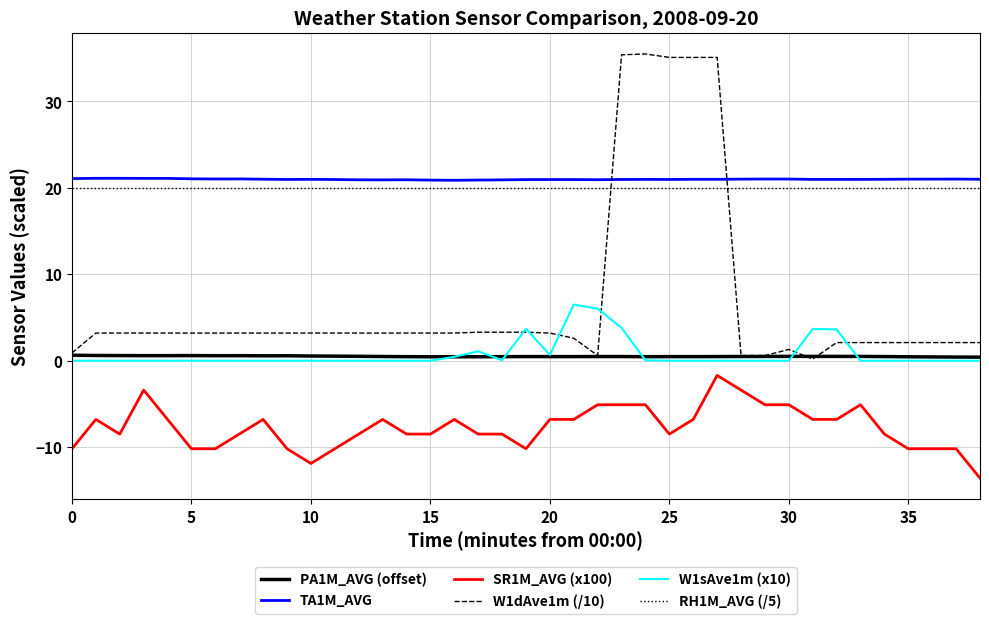

Which series has the widest spread of values?

W1dAve1m (/10)